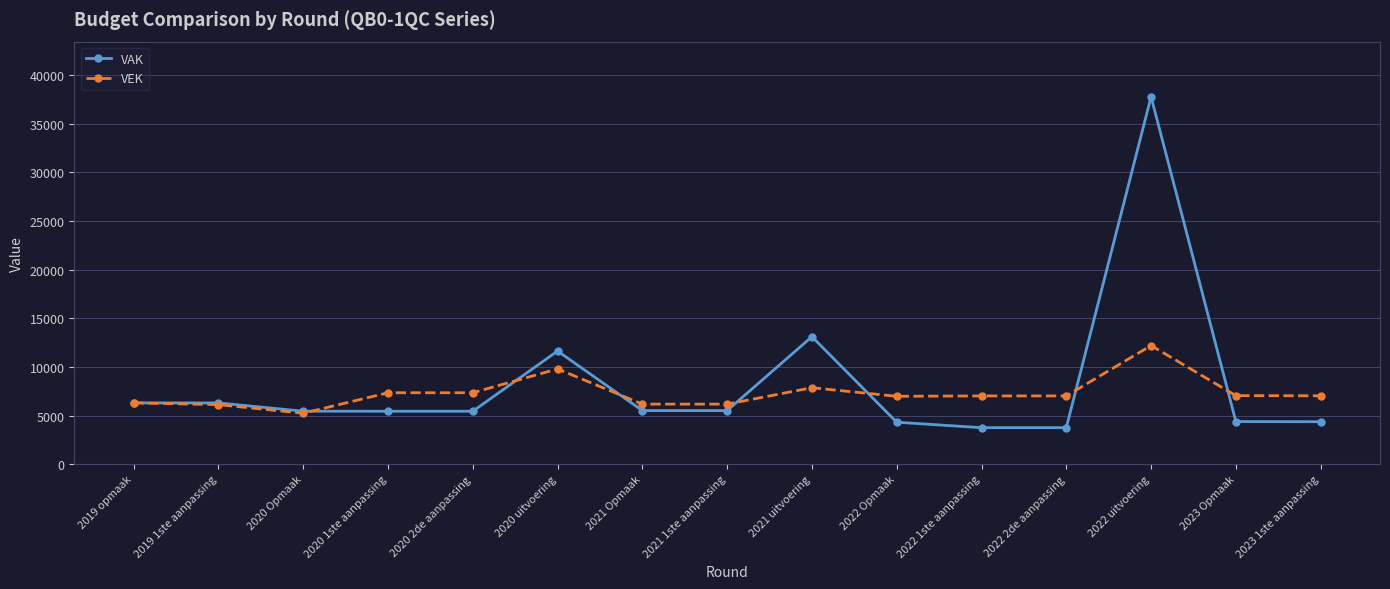

What is the smallest value displayed?

3759